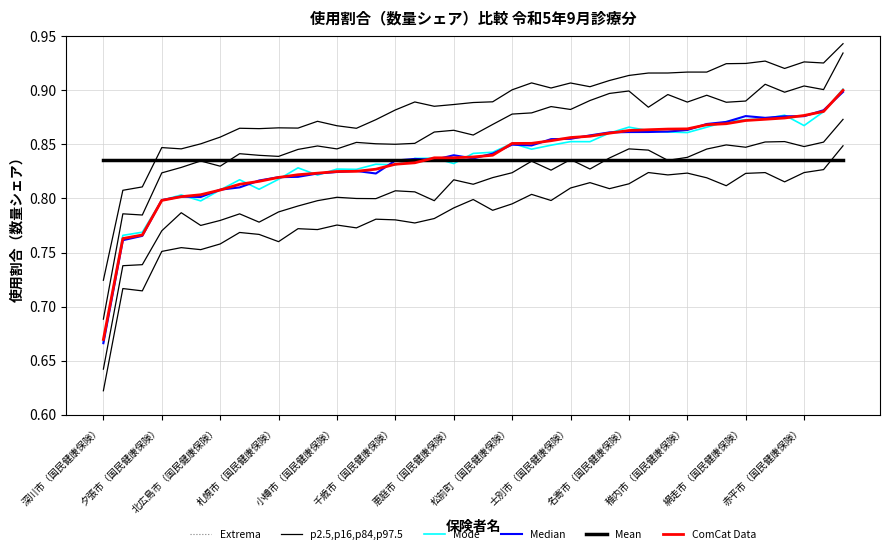

What is the minimum value for Extrema?

0.7